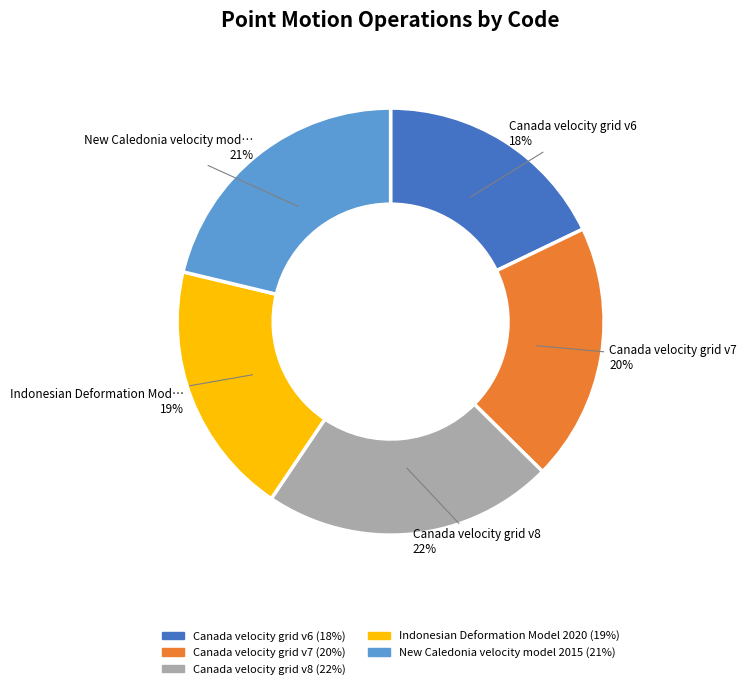

Is there a majority slice in this chart?

No